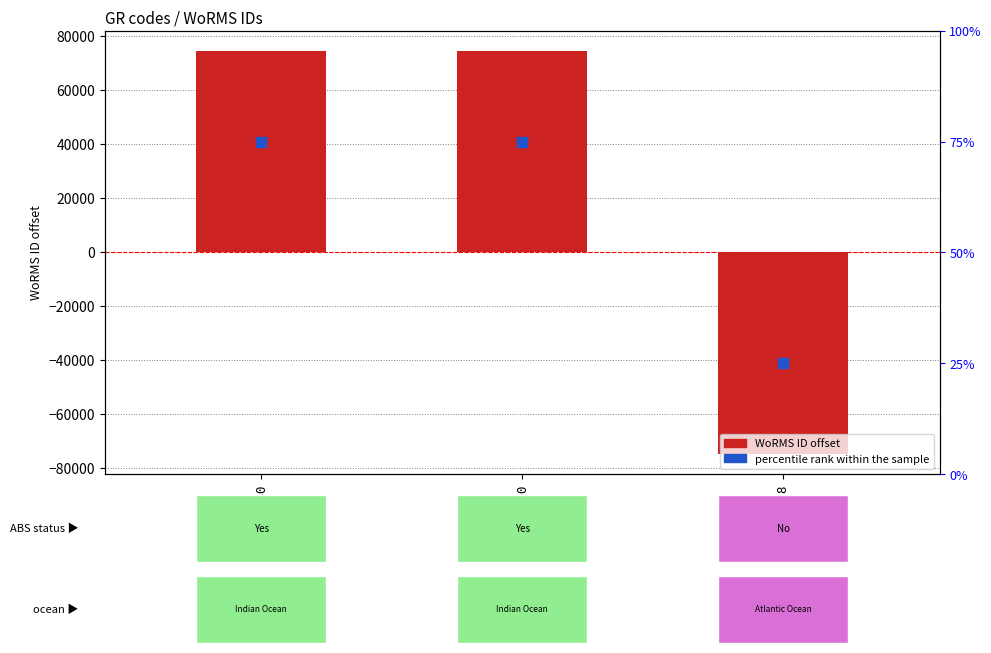

At how many categories does at least one series exceed 41827?

2